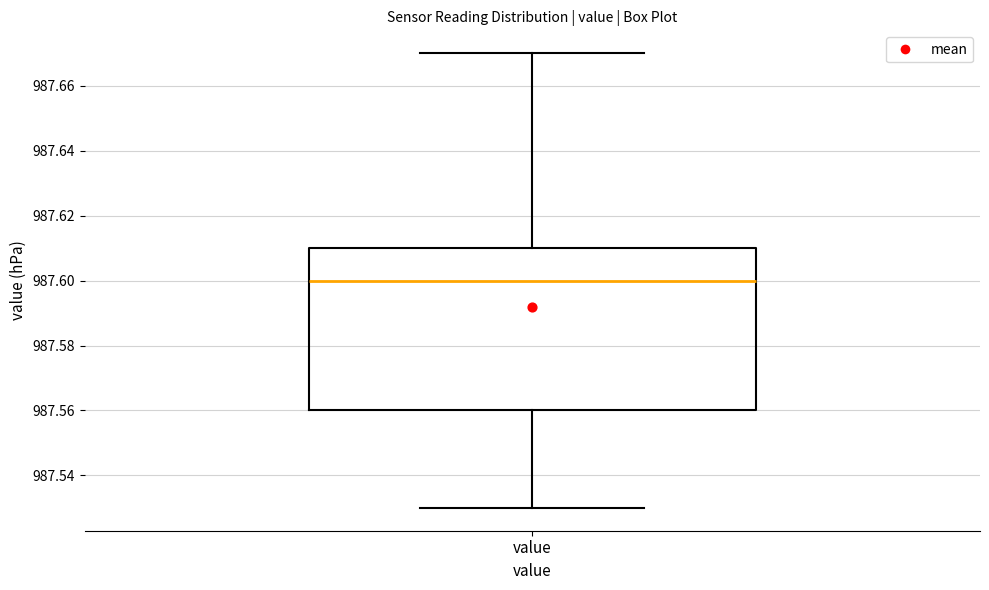

Transcribe this box plot: give where the median line is, the range the box spans, and where the two whiskers end, as read against the y-axis. The values are not printed on the chart, so give them approximately, as read against the axis.

median 987.60, box 987.56 to 987.61, whiskers 987.53 to 987.67